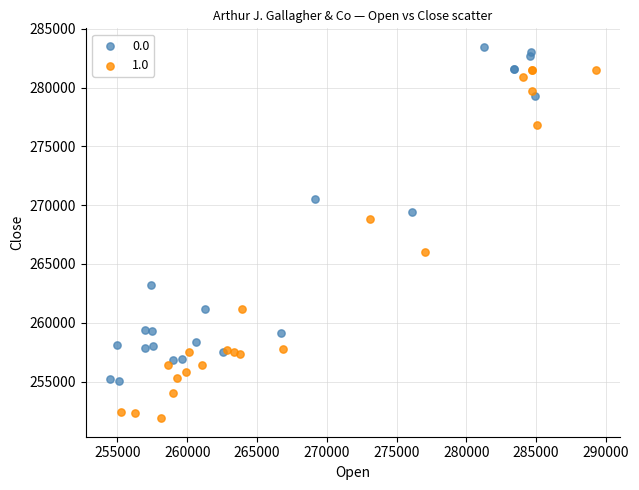

Which series reaches the minimum Y coordinate?

1.0